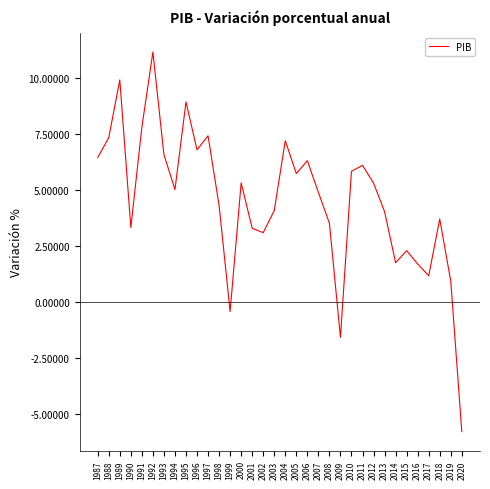

Which has a higher value, 2011 or 2012?

2011